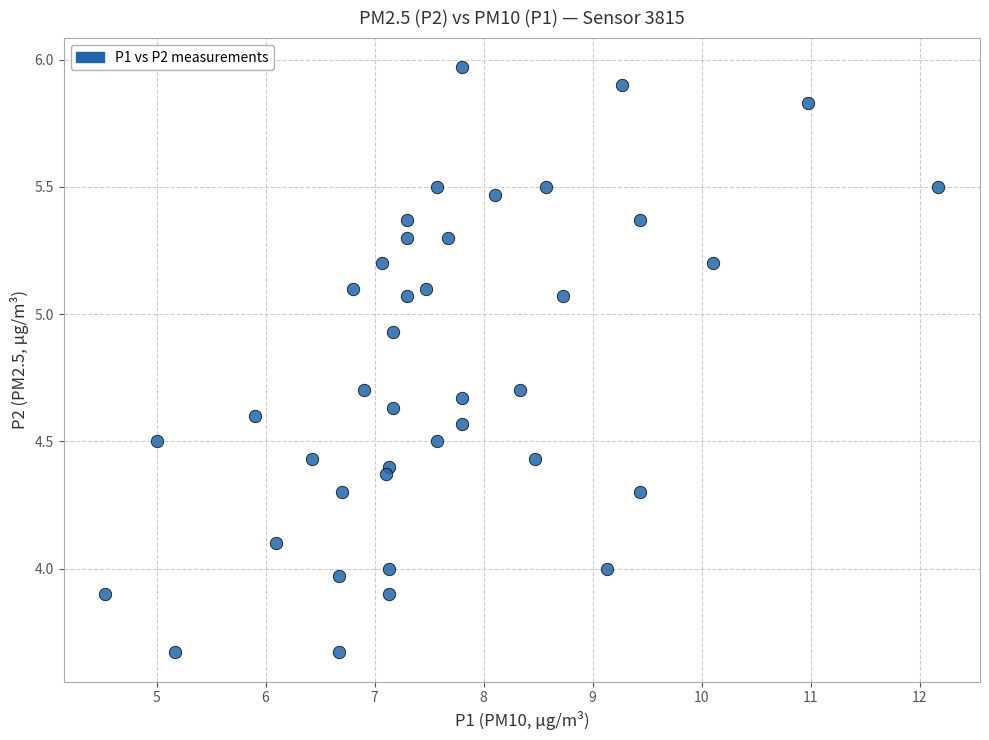

What is the range of Y values (max minus min)?

2.3